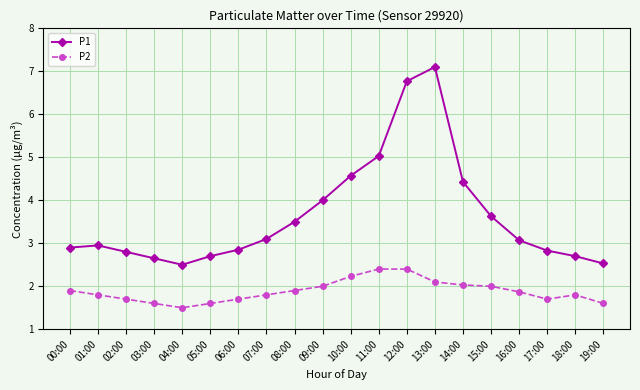

What is the label of the 18th point from the left?

17:00